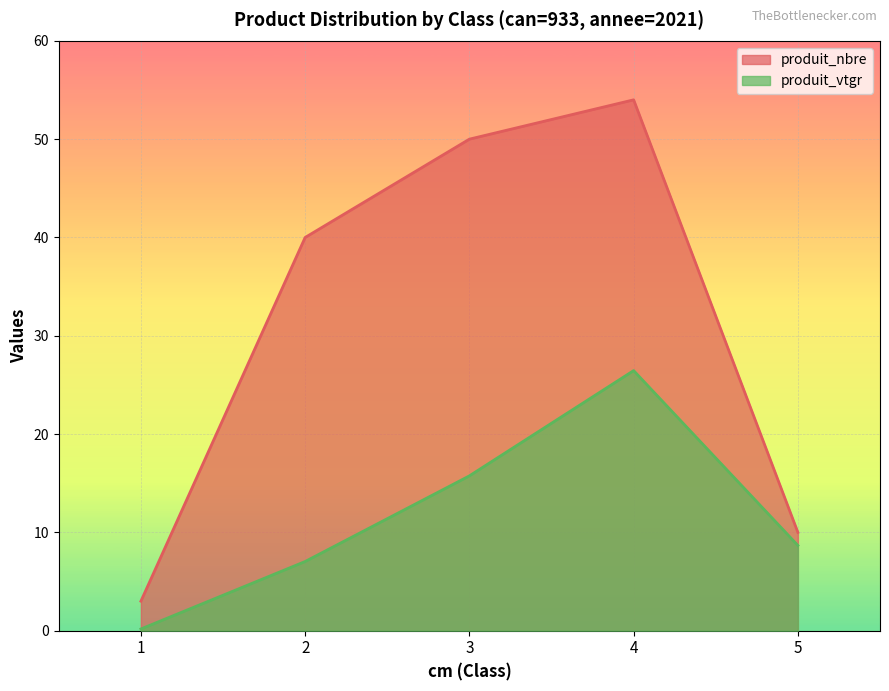

True or false: produit_vtgr and produit_nbre cross at least once.

False